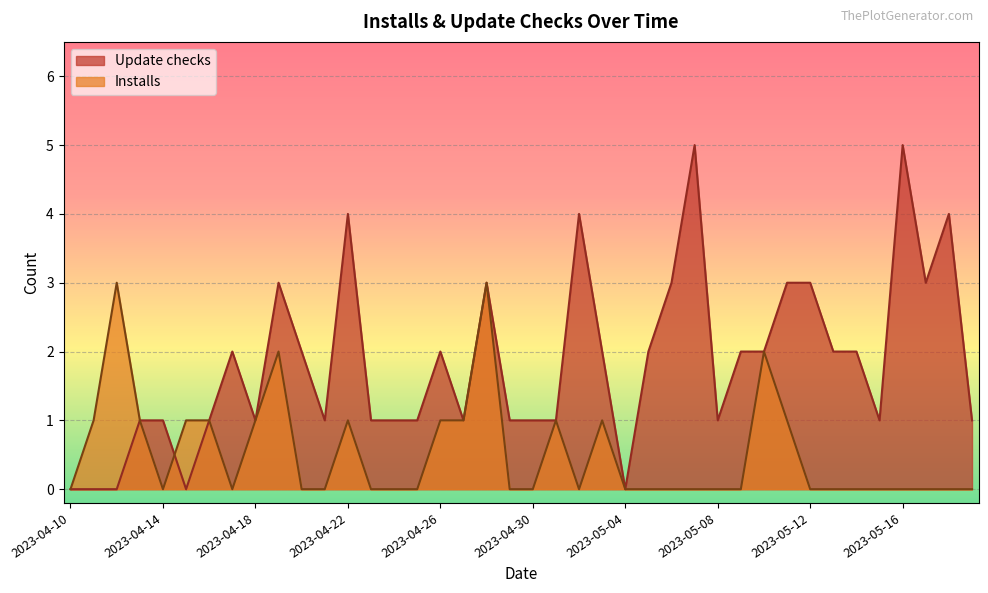

Is the value of Update checks at 2023-04-25 greater than the value of Installs at 2023-04-27?

No